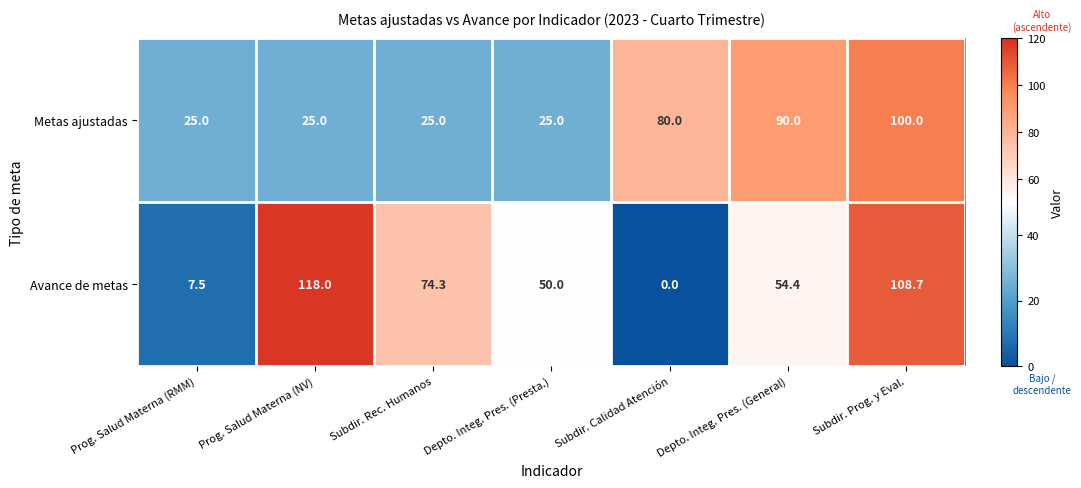

Which series has the largest range (max minus min)?

Avance de metas